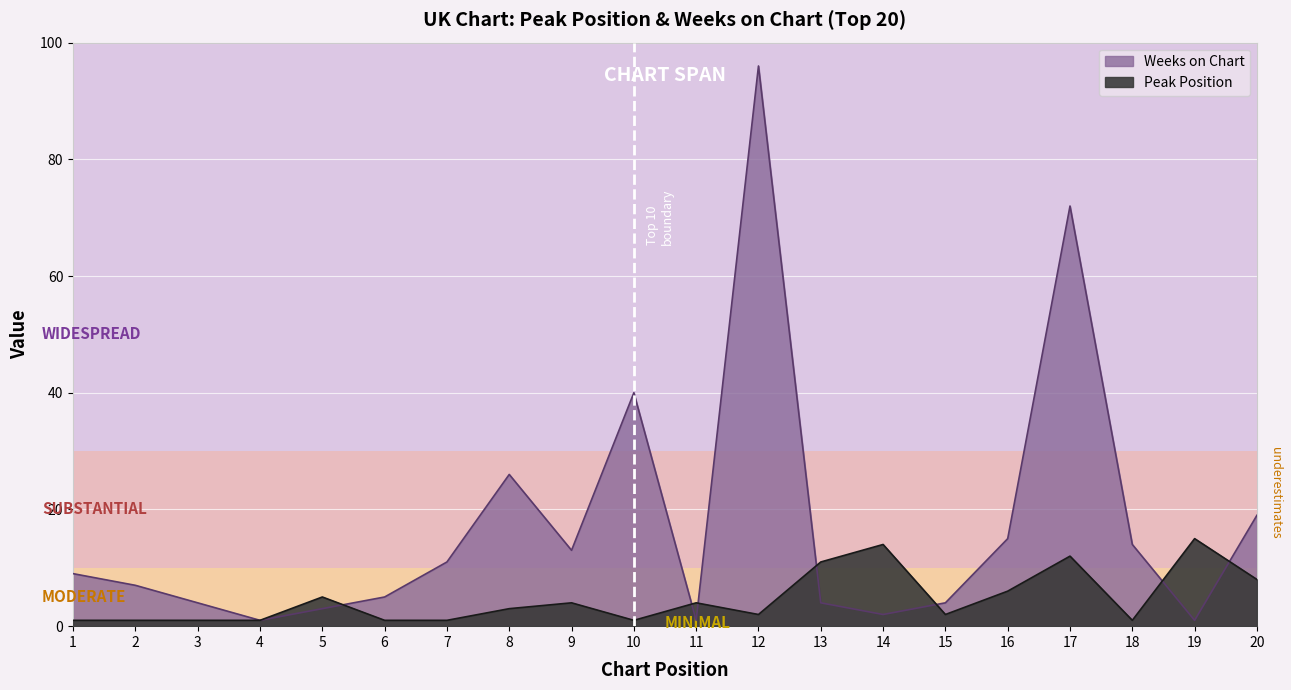

In Peak Position, how many points are lower than both neighbors (excluding endpoints)?

4